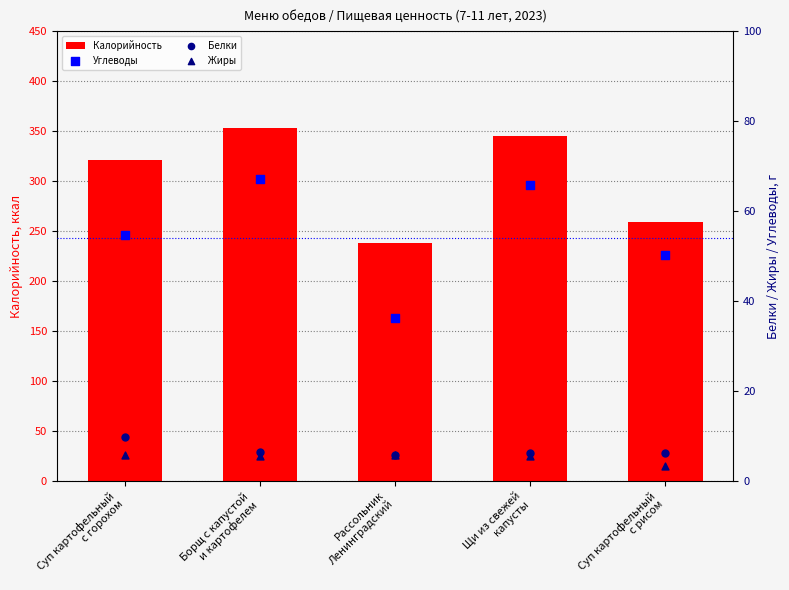

Which series reaches the maximum Y coordinate?

Калорийность